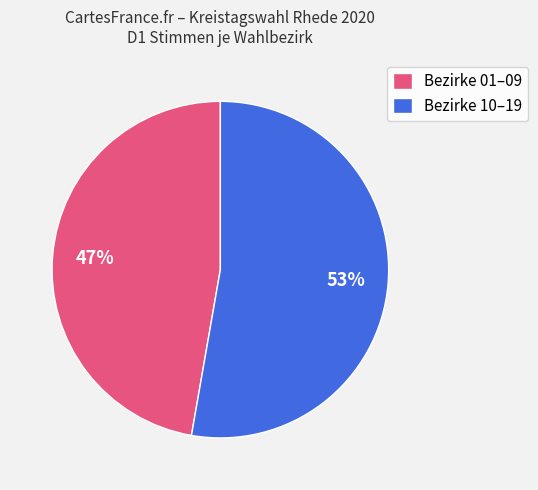

What is the ratio of the value at Bezirke 01–09 to the value at Bezirke 10–19?

0.9